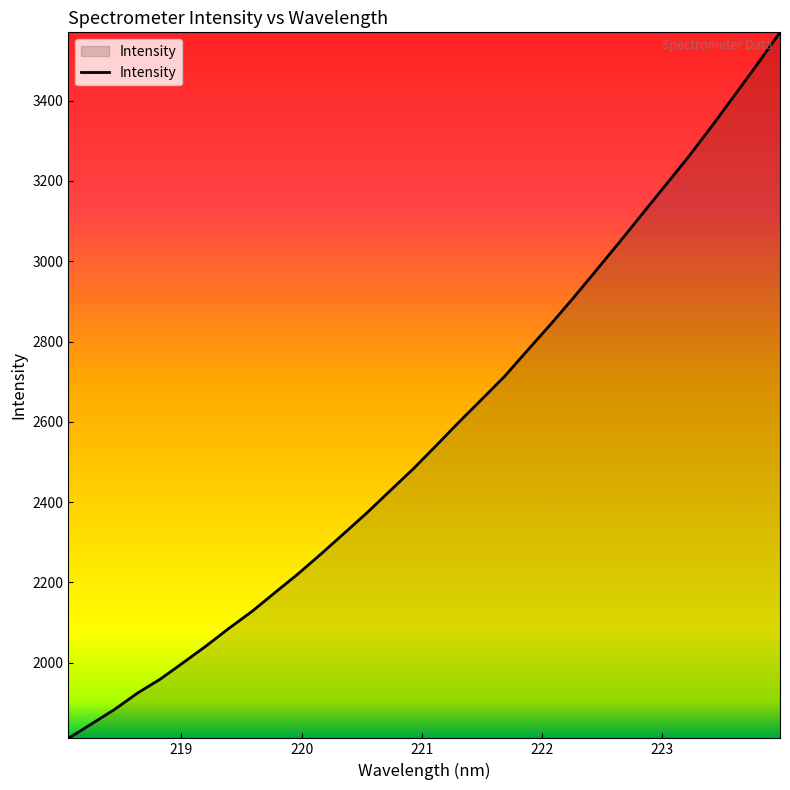

What is the average value?

2574.9